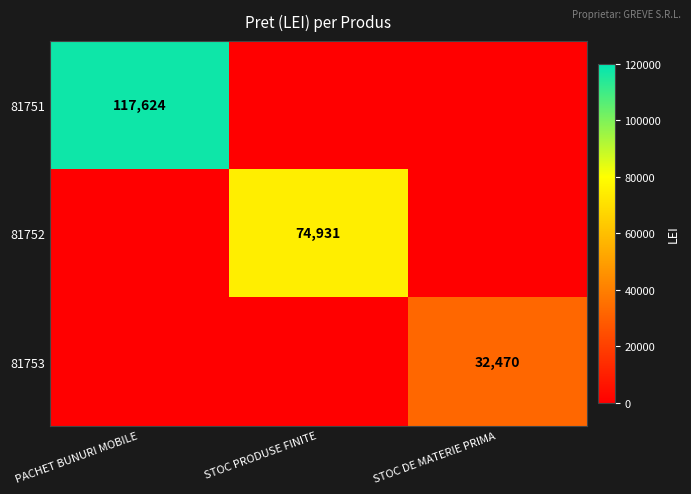

What is the difference between the highest and lowest values at STOC PRODUSE FINITE?

74931